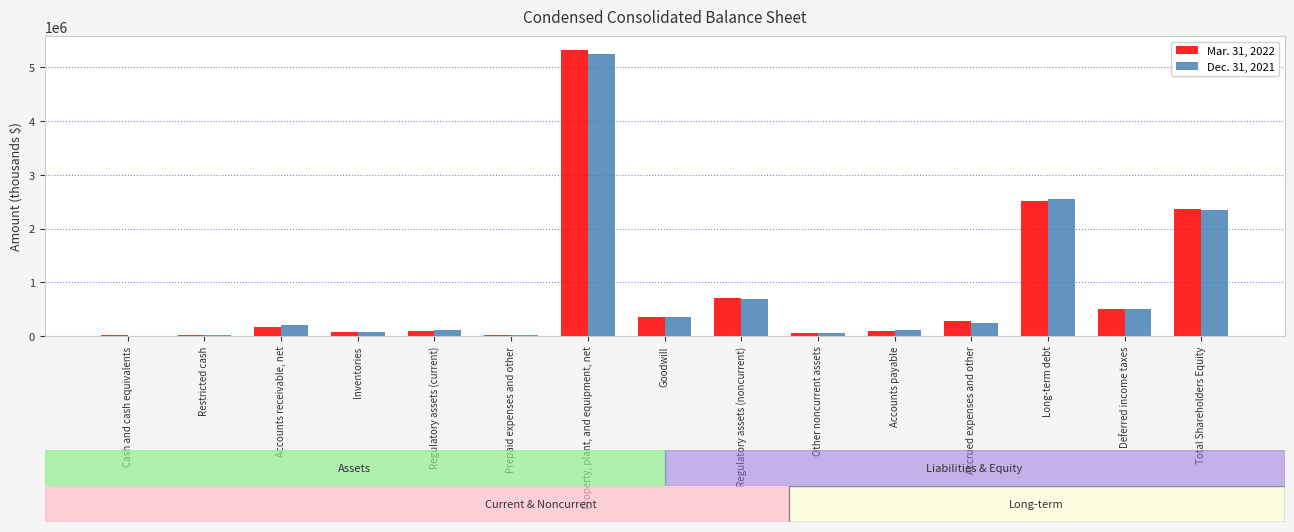

How many series are shown in this chart?

2